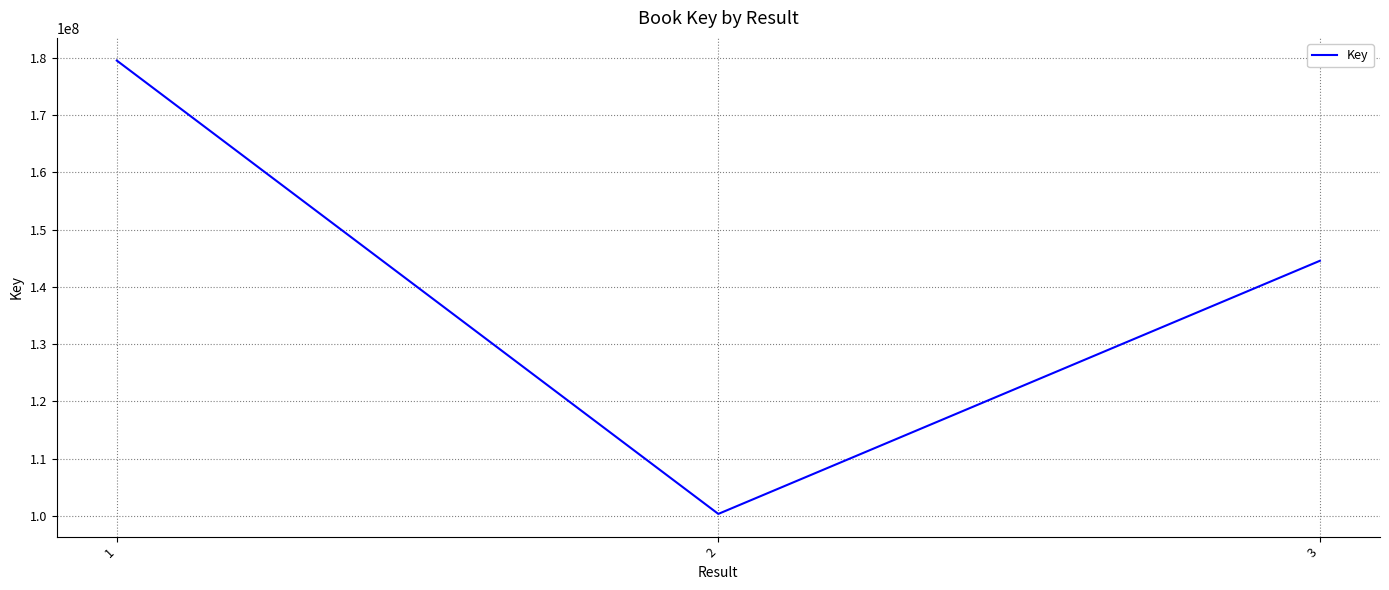

How many categories are shown in the chart?

3